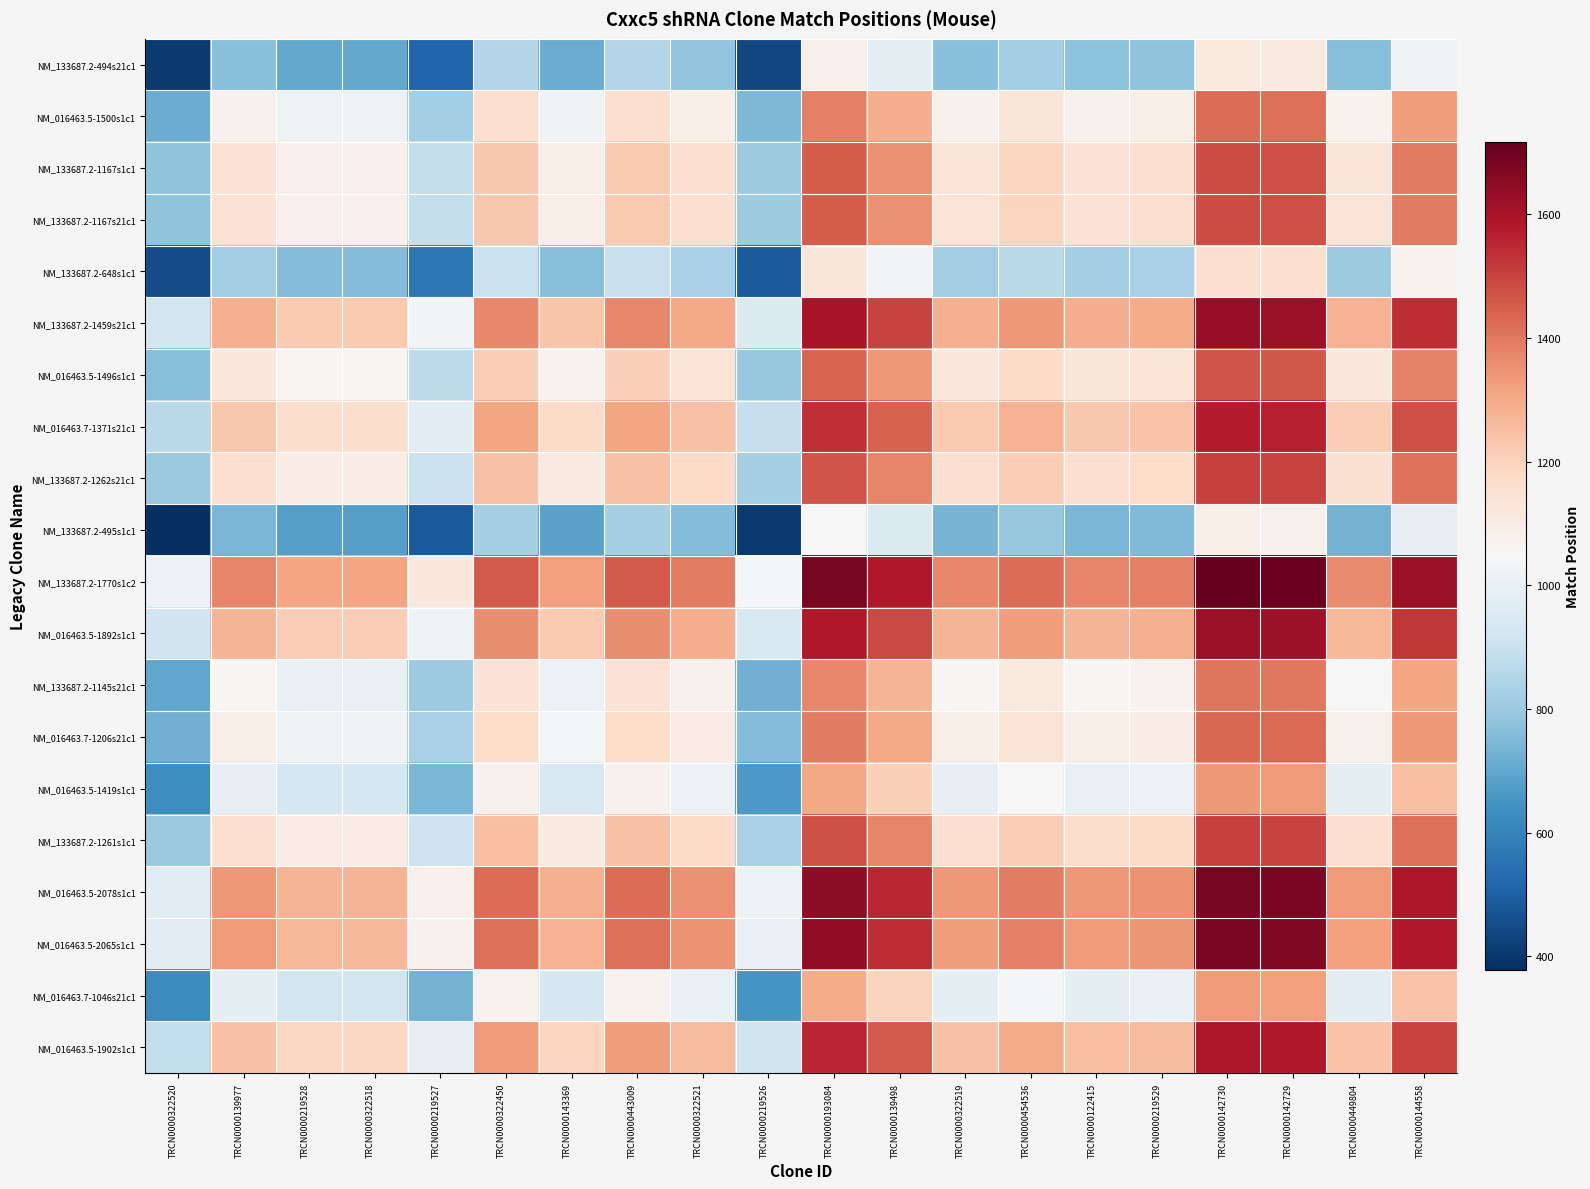

How many data points does each series have?

20